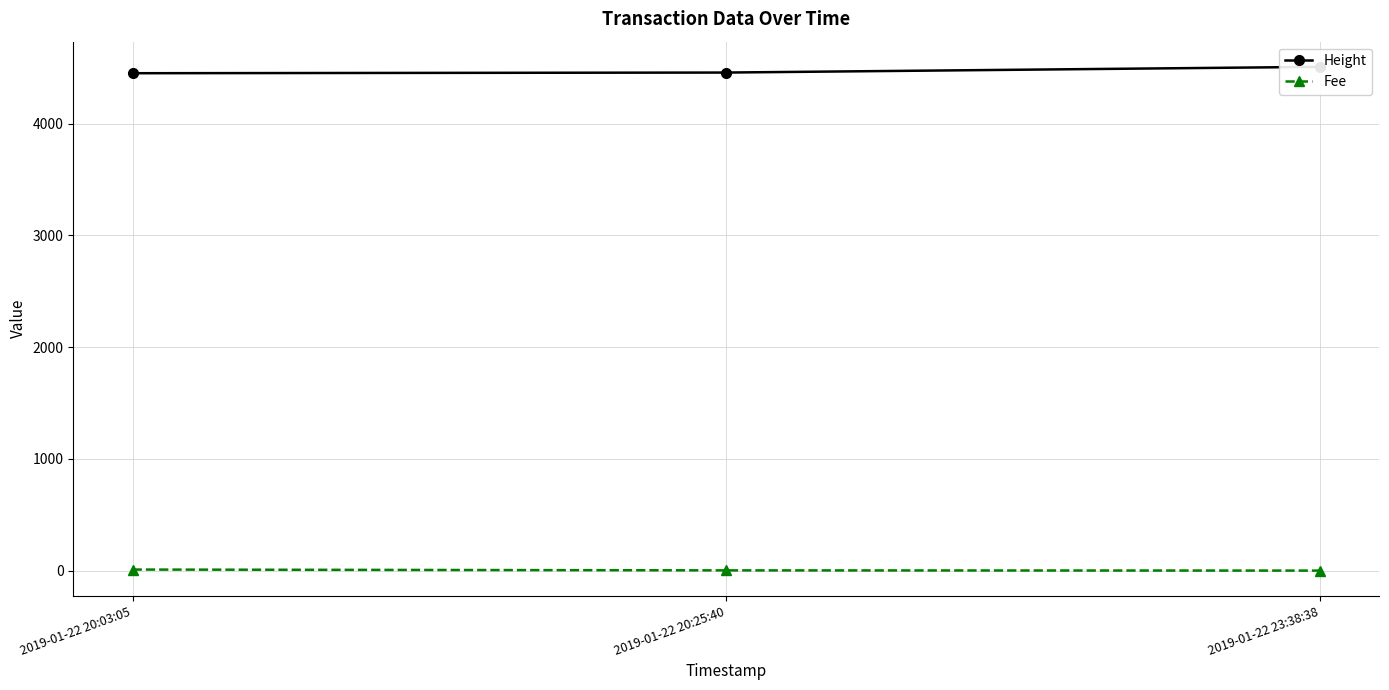

Where does the Fee series first go above 2?

2019-01-22 20:03:05